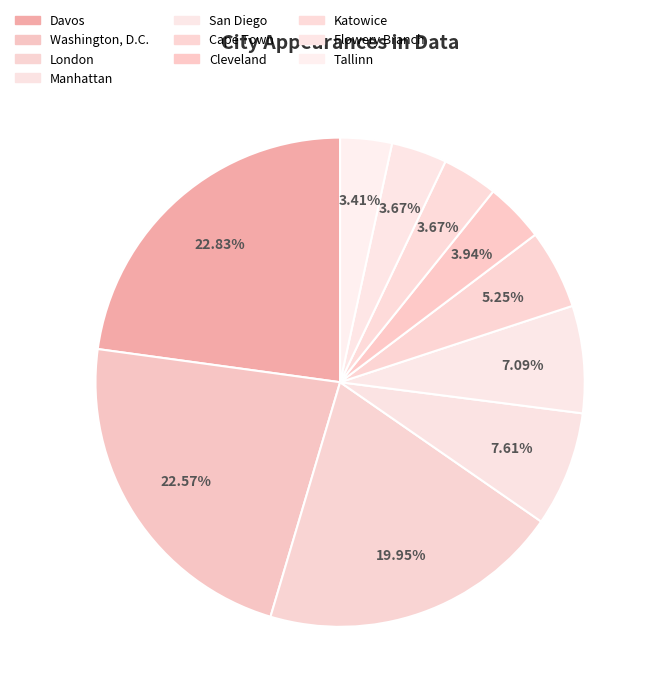

Count the number of slices in the pie.

10